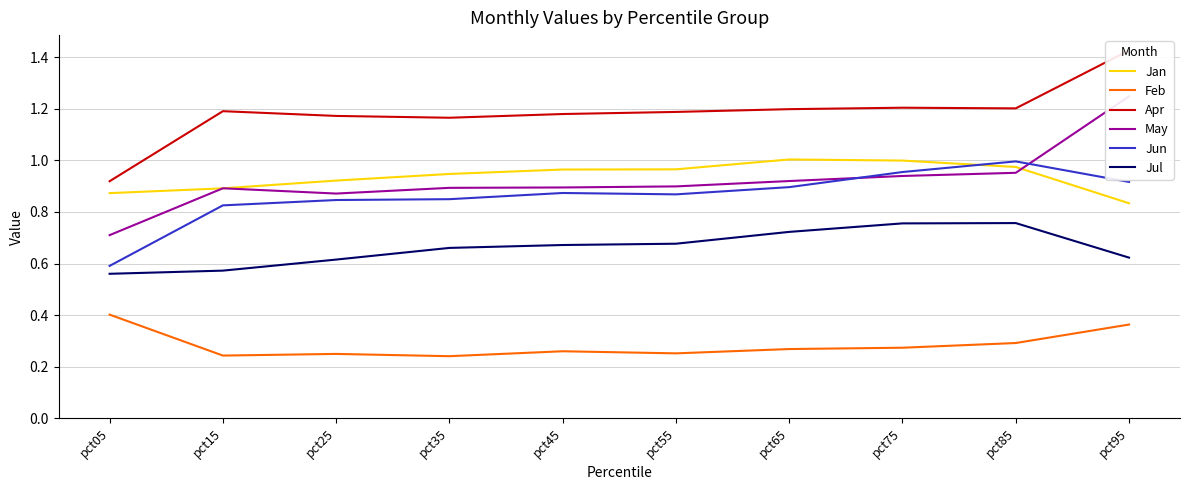

At which category does the chart reach its peak across all series?

pct95